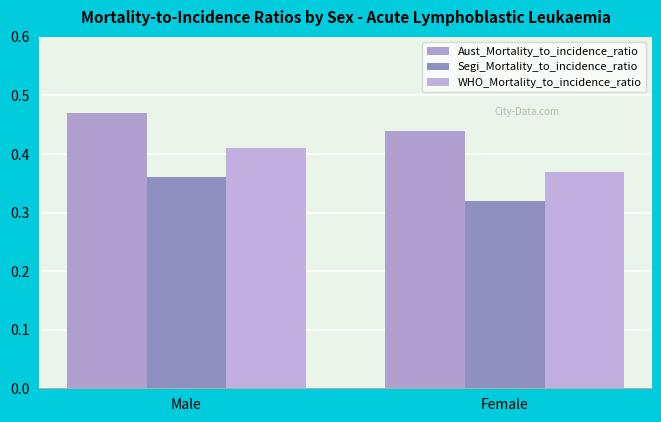

At which category does the chart reach its peak across all series?

Male